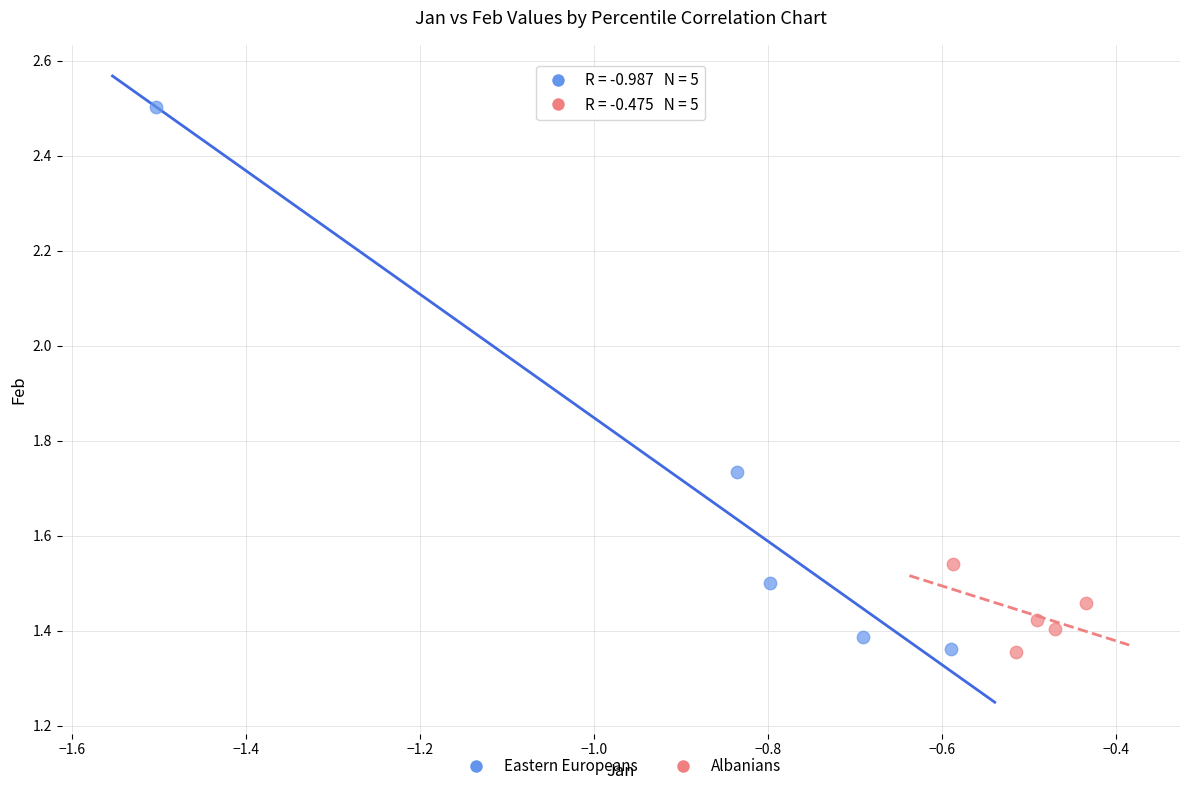

Which series has the widest spread of Y values?

Eastern Europeans